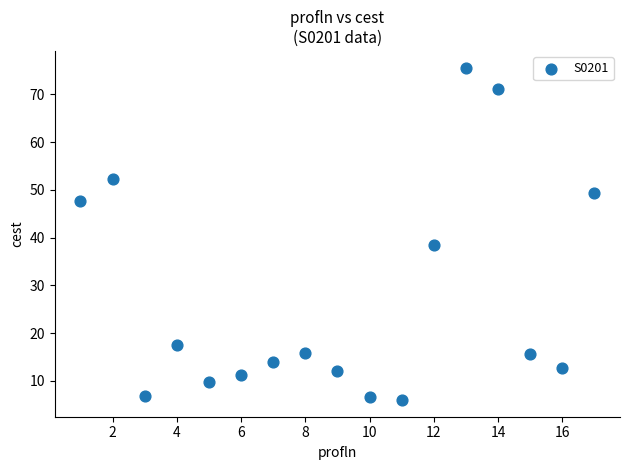

What Y value in the scatter plot is closest to 40?

38.5